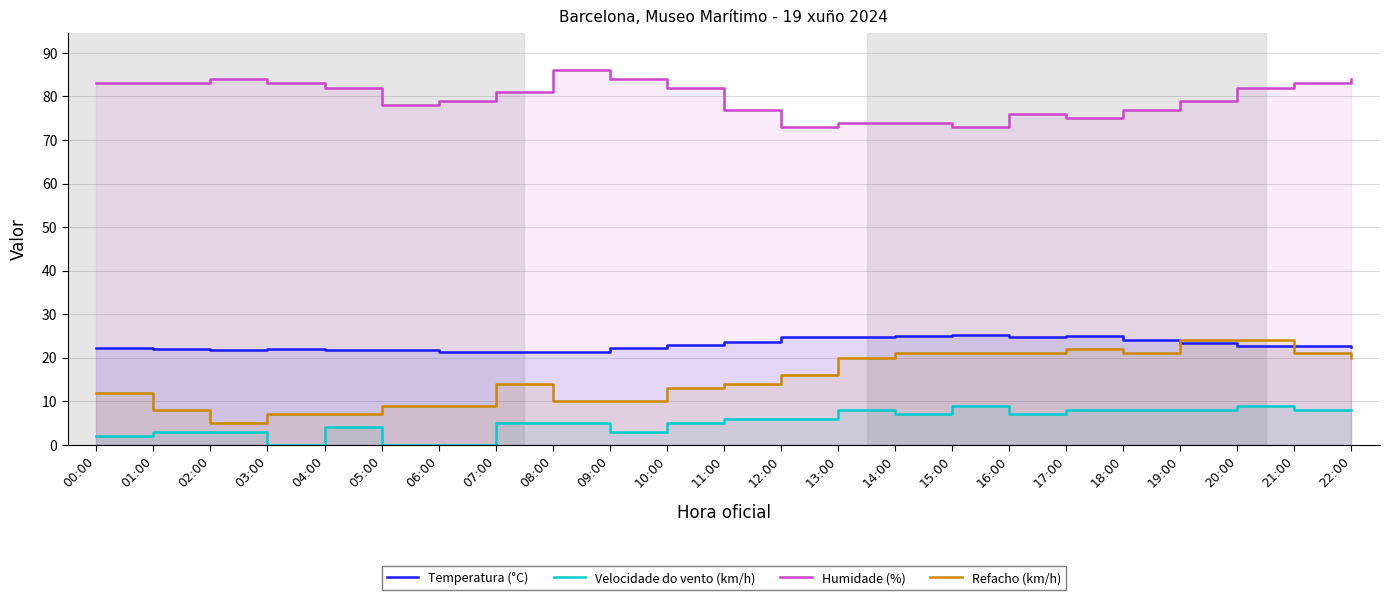

Which category has the lowest value in the Velocidade do vento (km/h) series?

03:00